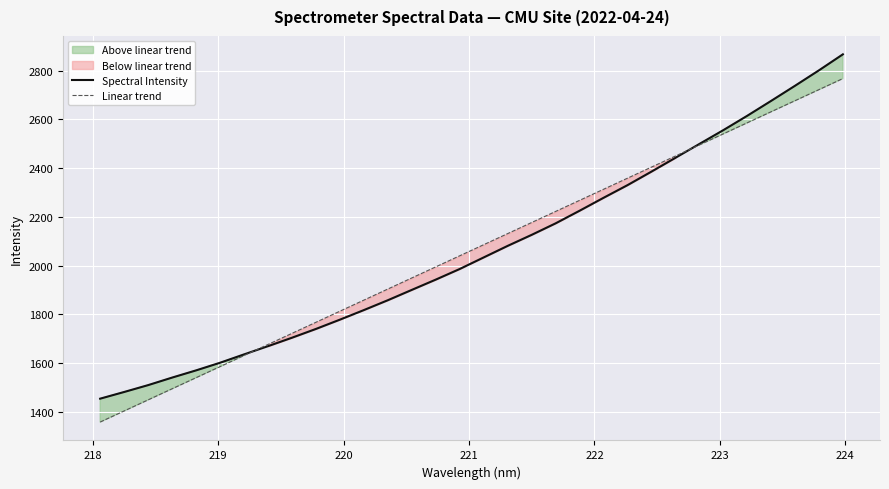

How many times do Spectral Intensity and Linear trend cross each other?

2